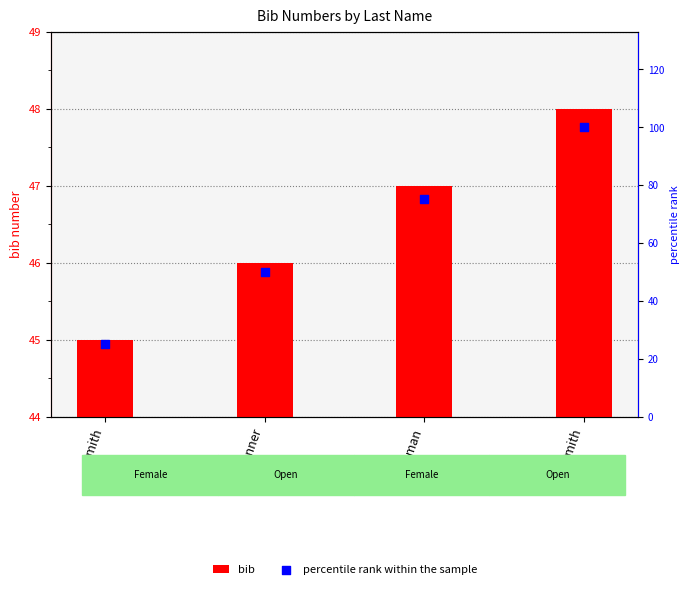

What is the total value across all series at Smith?

70